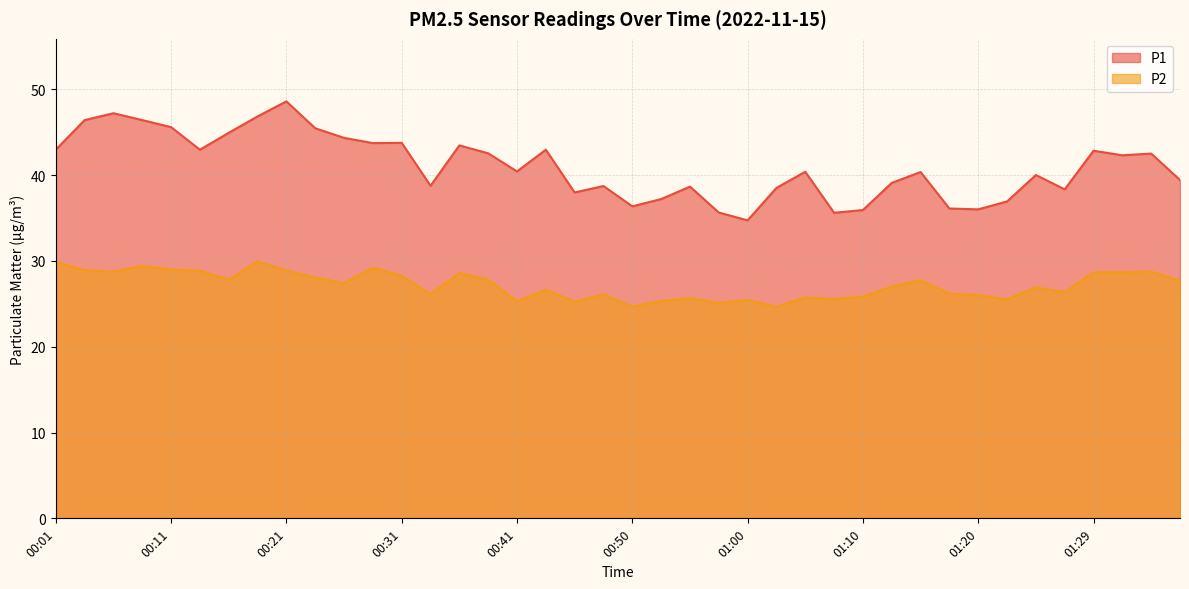

What are all the series names shown in the legend?

P1, P2